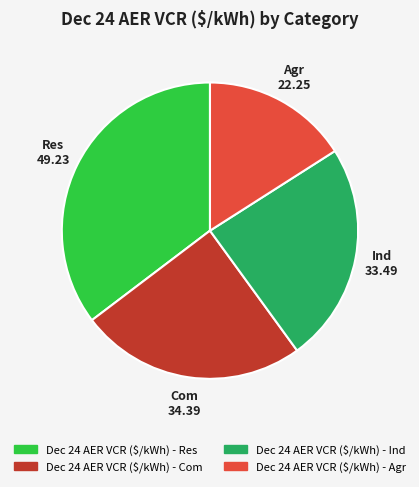

Does any single category account for the majority?

No